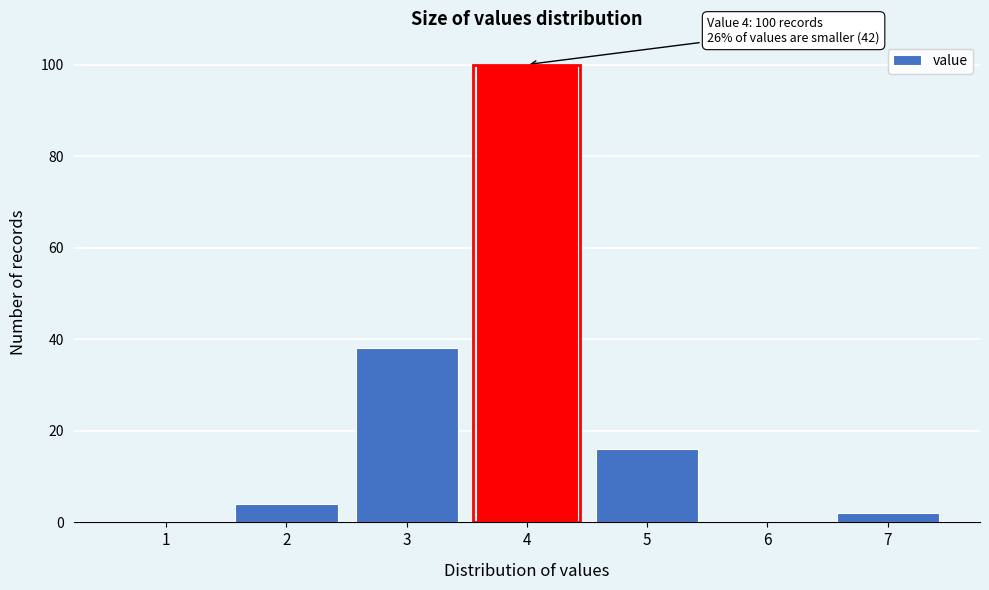

Reading left to right, extract all data points from this chart.

1=0	2=4	3=38	4=100	5=16	6=0	7=2